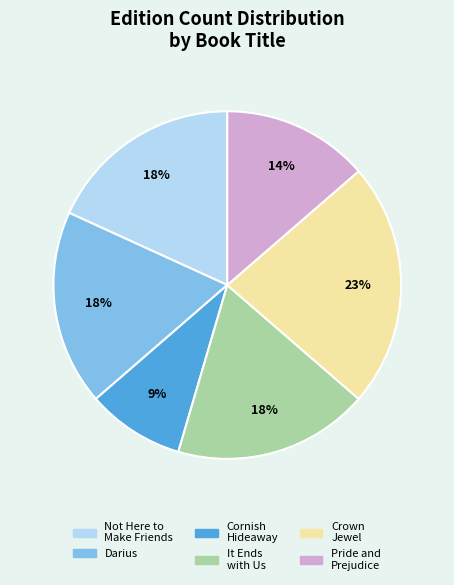

Do It Ends with Us and Not Here to Make Friends together represent more than half of the pie?

No